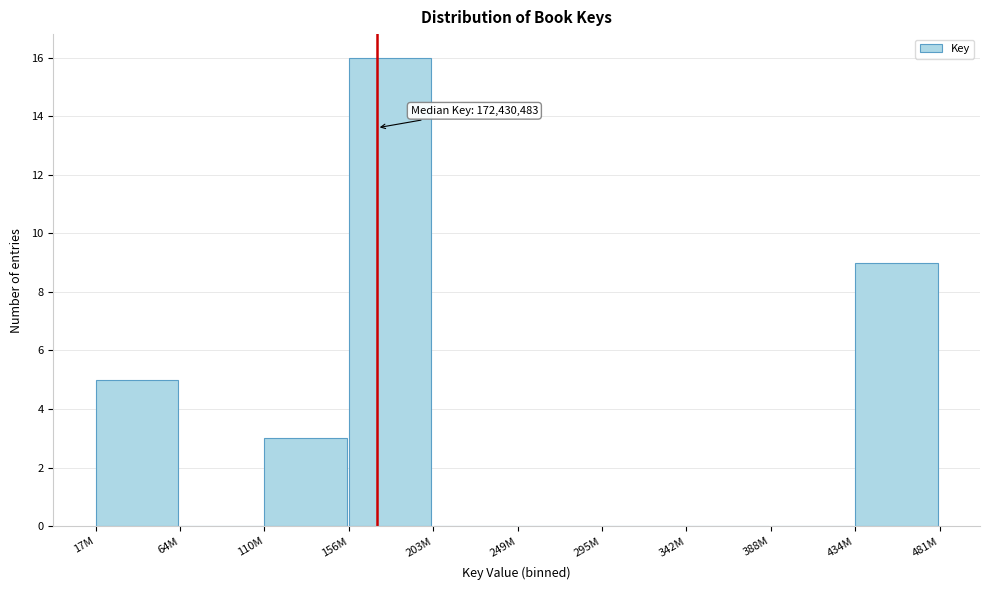

Reading left to right, transcribe all the data shown in this chart.

17M=5	64M=0	110M=3	156M=16	203M=0	249M=0	295M=0	342M=0	388M=0	434M=9